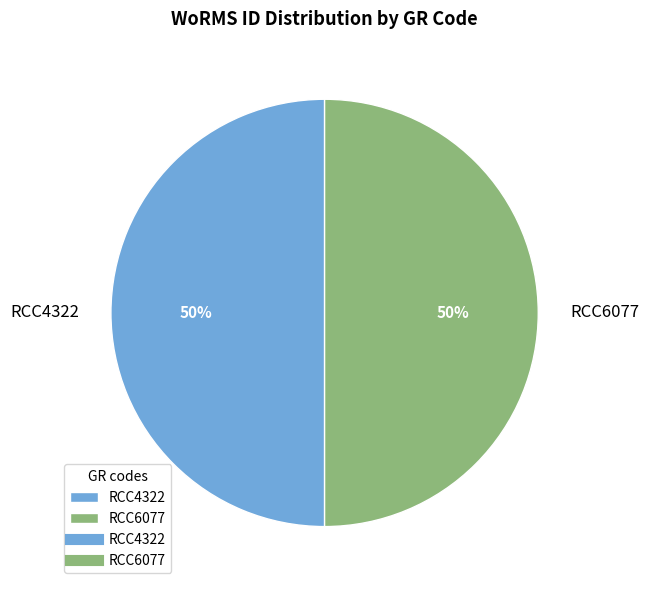

To the nearest percent, what is the combined percentage of RCC4322 and RCC6077?

100%